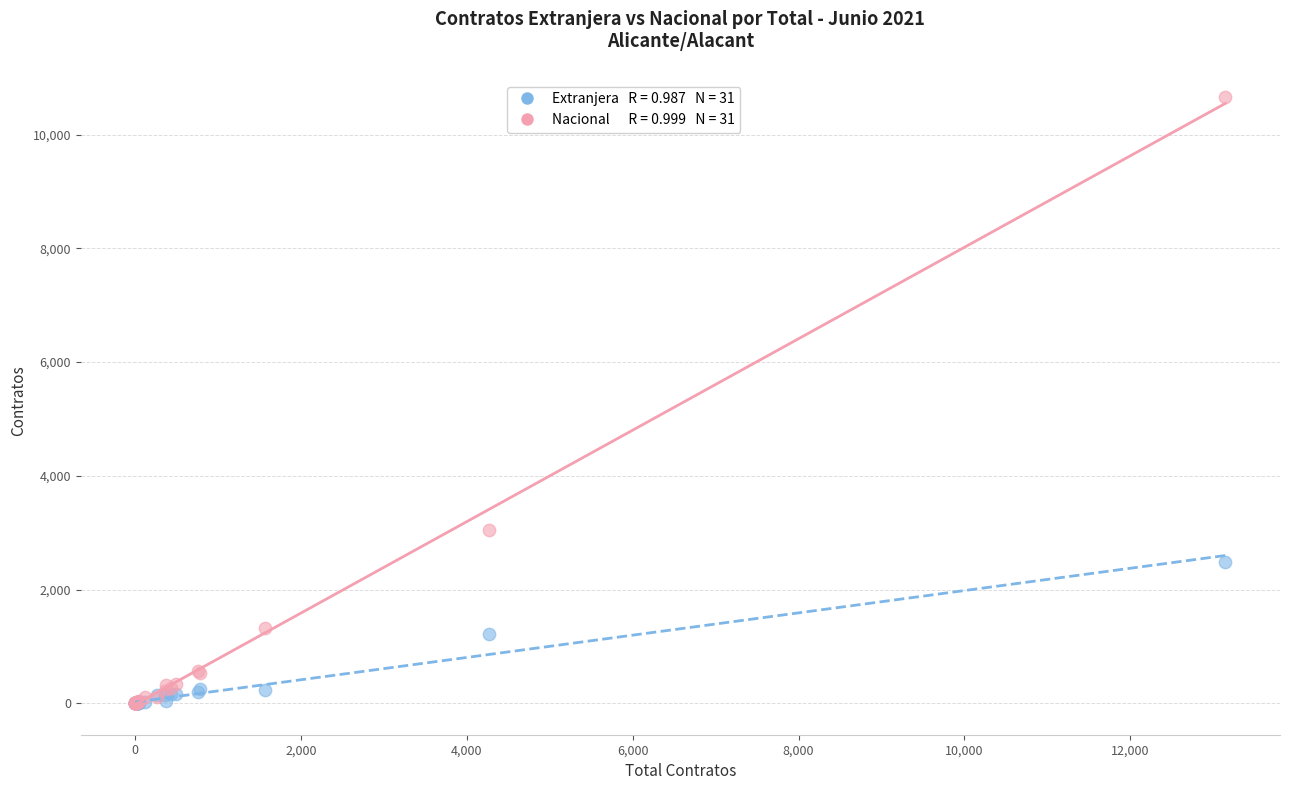

Across all series, what Y value is closest to 5333?

3054